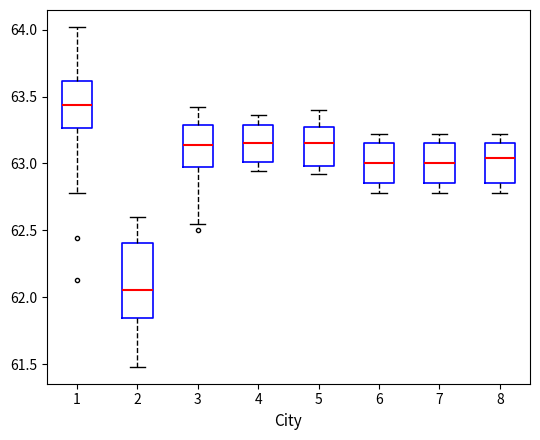

Reading left to right, read every box against the y-axis: the position of its median line, the range the box covers, and the ends of its whiskers. The values are not printed on the chart, so give them approximately, as read against the axis.

1: median 63.45, box 63.25 to 63.60, whiskers 62.80 to 64.00
2: median 62.05, box 61.85 to 62.40, whiskers 61.50 to 62.60
3: median 63.15, box 63.00 to 63.30, whiskers 62.55 to 63.40
4: median 63.15, box 63.00 to 63.30, whiskers 62.95 to 63.35
5: median 63.15, box 63.00 to 63.25, whiskers 62.90 to 63.40
6: median 63.00, box 62.85 to 63.15, whiskers 62.80 to 63.20
7: median 63.00, box 62.85 to 63.15, whiskers 62.80 to 63.20
8: median 63.05, box 62.85 to 63.15, whiskers 62.80 to 63.20